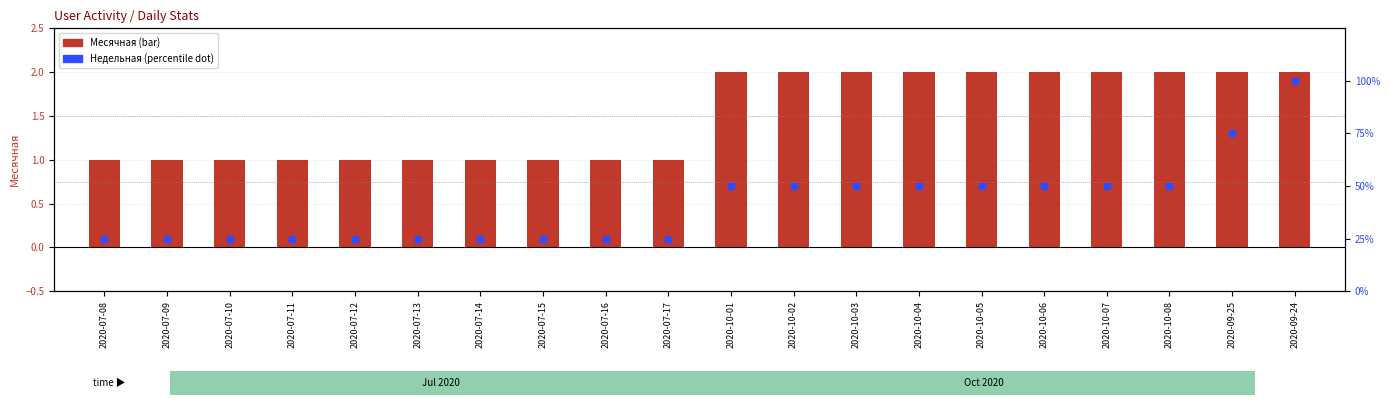

What are all the series names shown in the legend?

Месячная, Недельная (percentile)